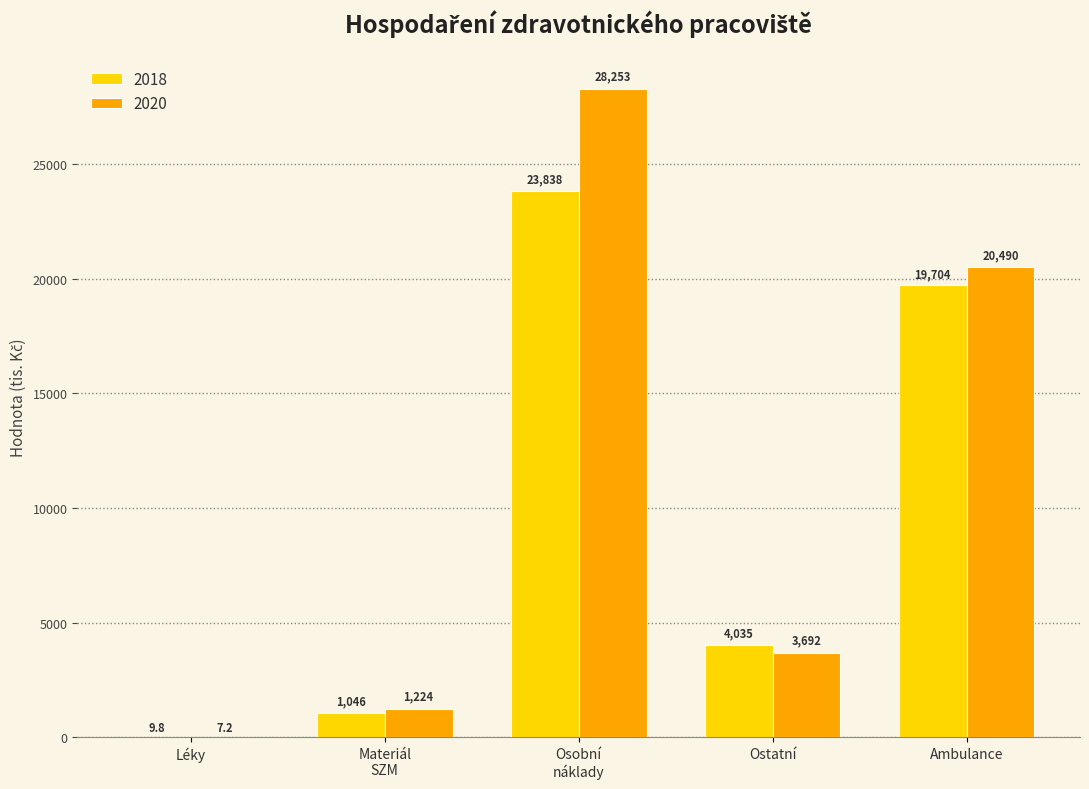

At which label is 2018 closest to 11923?

Ambulance